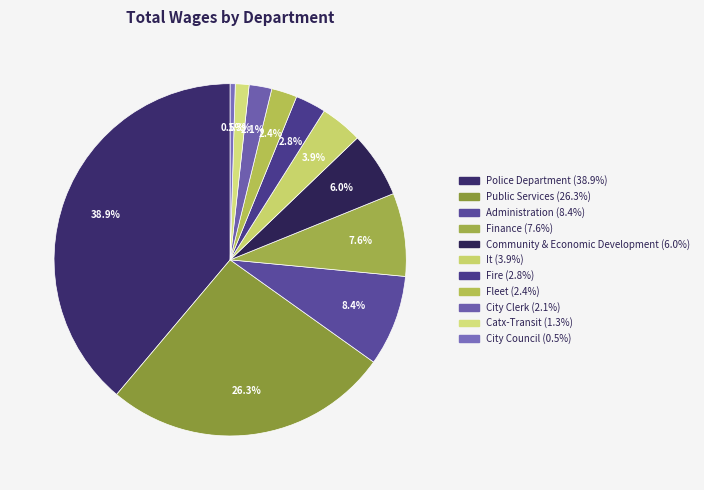

What percentage is the It slice, to the nearest percent?

4%